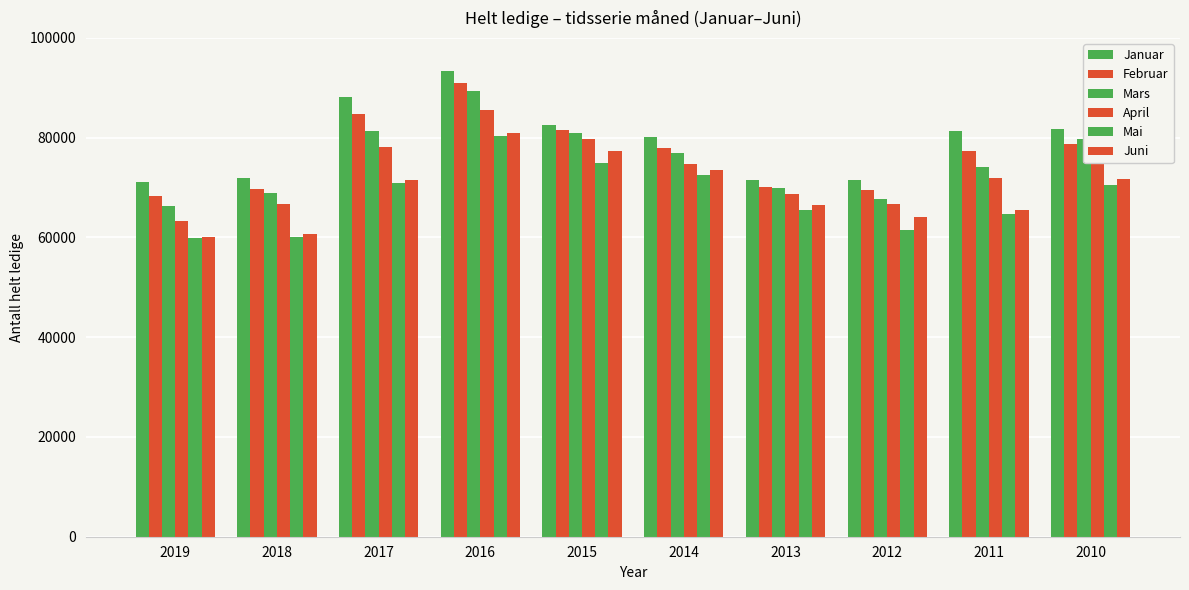

What is the sum of the Mai values at 2014 and 2015?

147489